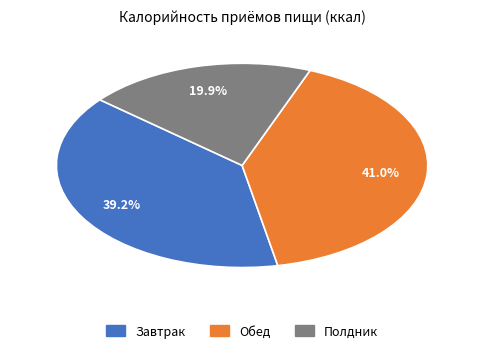

To the nearest percent, what percentage of the pie is Полдник?

20%